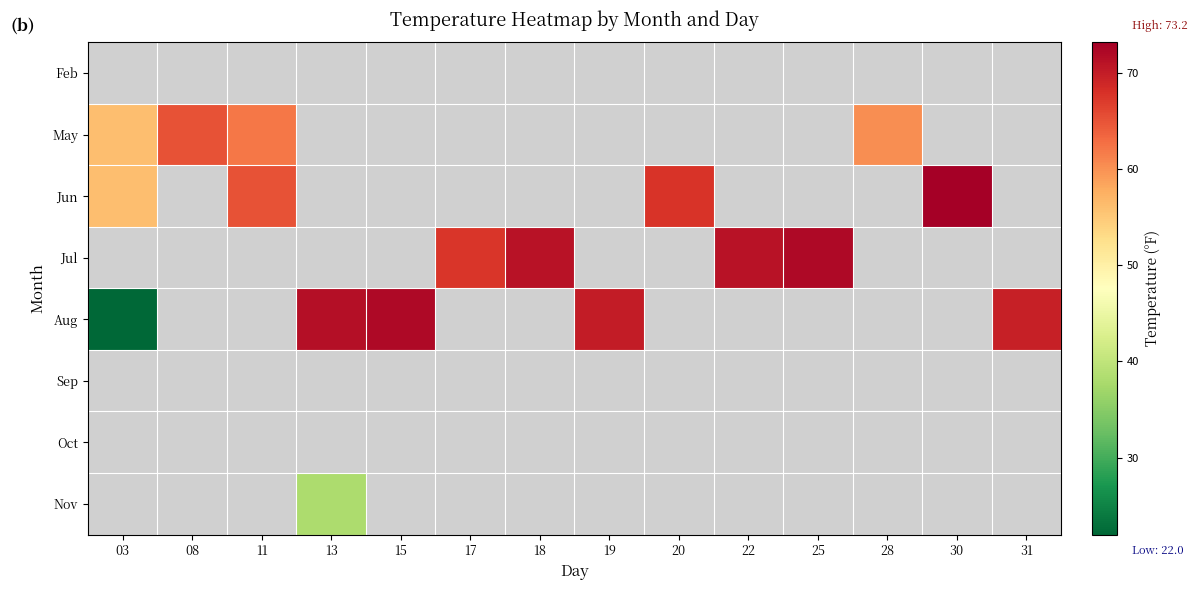

Where is May nearest to the value 60?

28